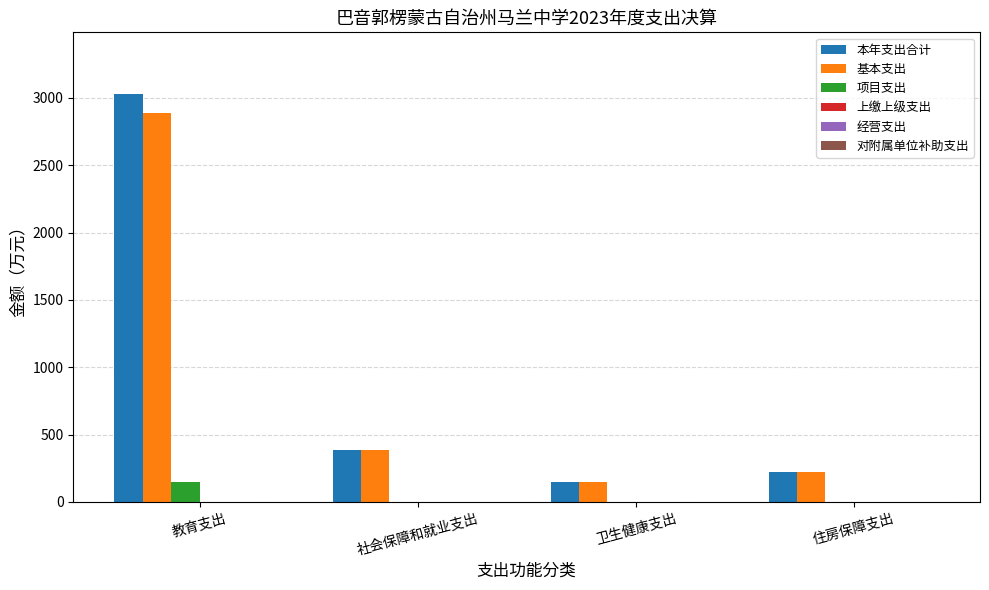

Is the value of 项目支出 at 社会保障和就业支出 greater than the value of 基本支出 at 教育支出?

No